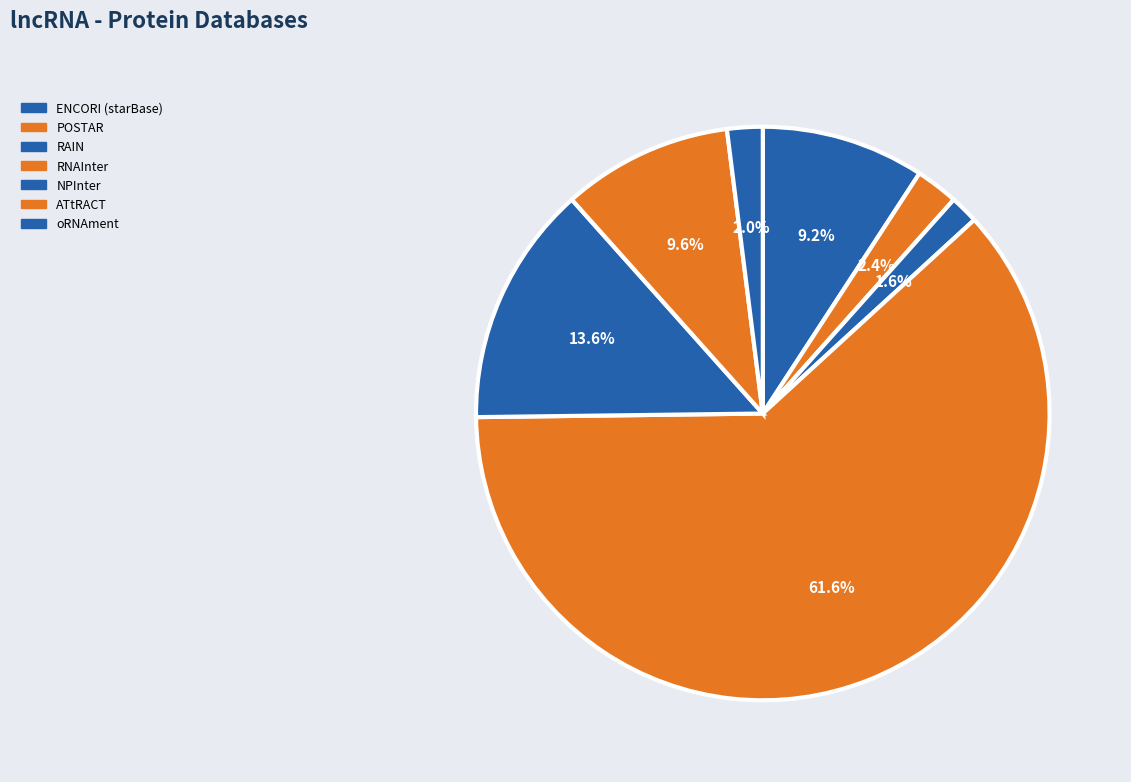

Is it true that ENCORI (starBase) is 15% of the pie?

False